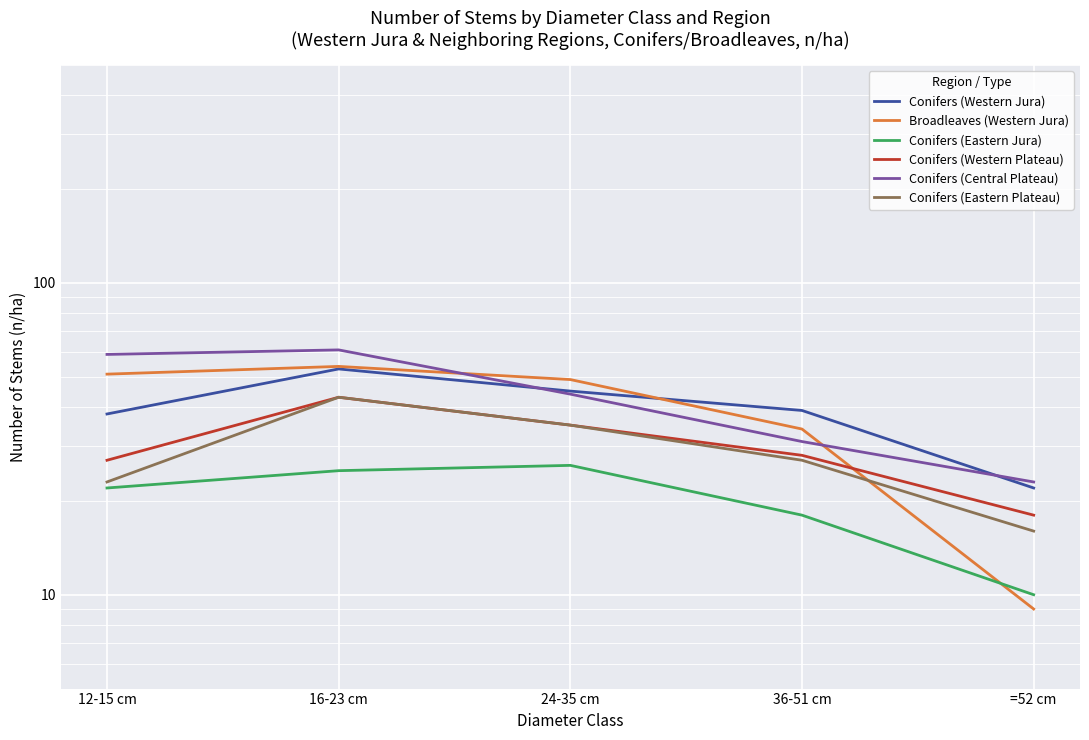

What is the difference between the maximum and minimum values in the Conifers (Eastern Jura) series?

16